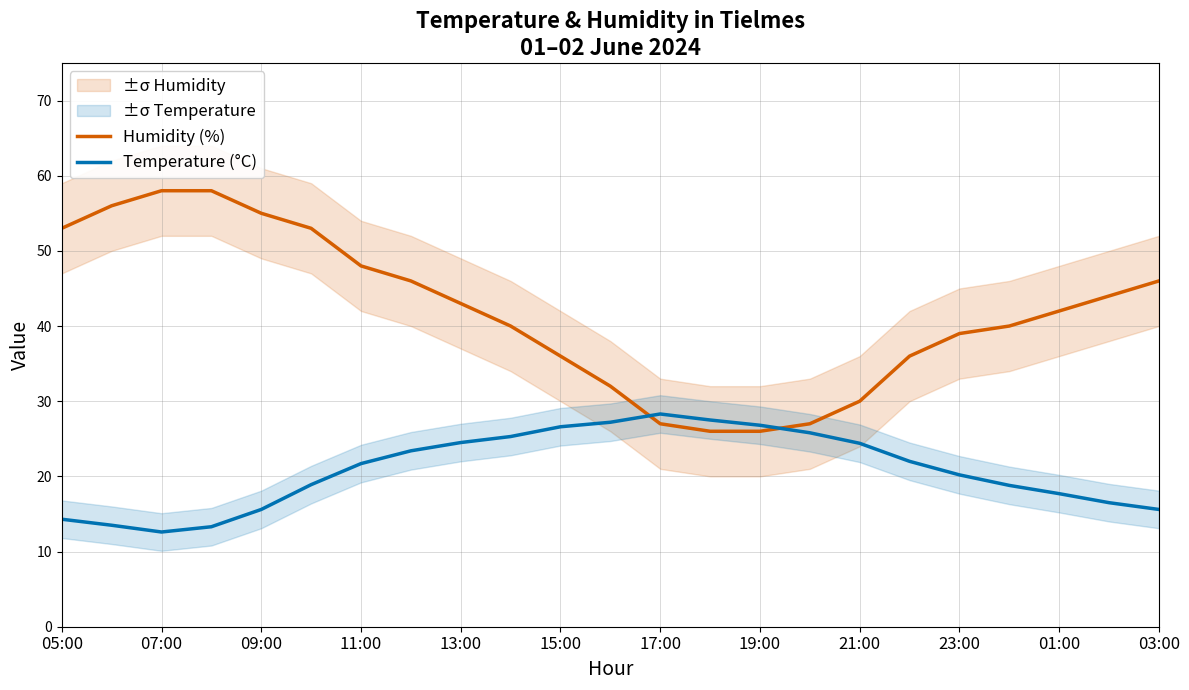

What is the highest value of the Humidity (%) series?

58.0